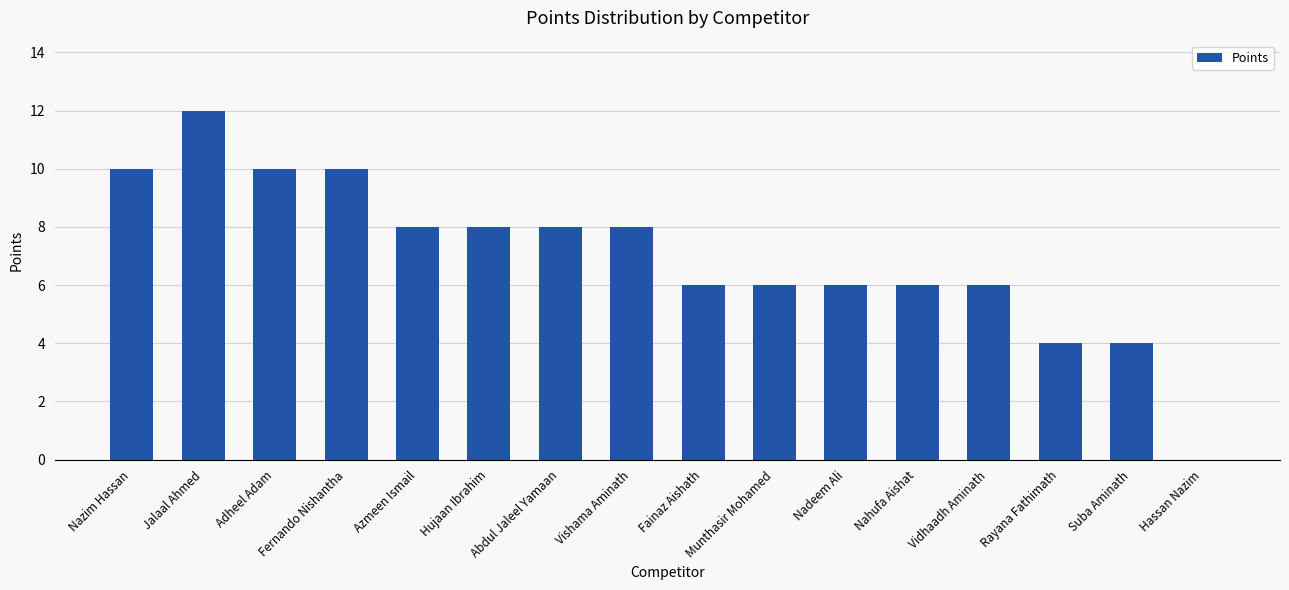

Approximately how many times larger is the value at Suba Aminath compared to Nahufa Aishat?

0.7